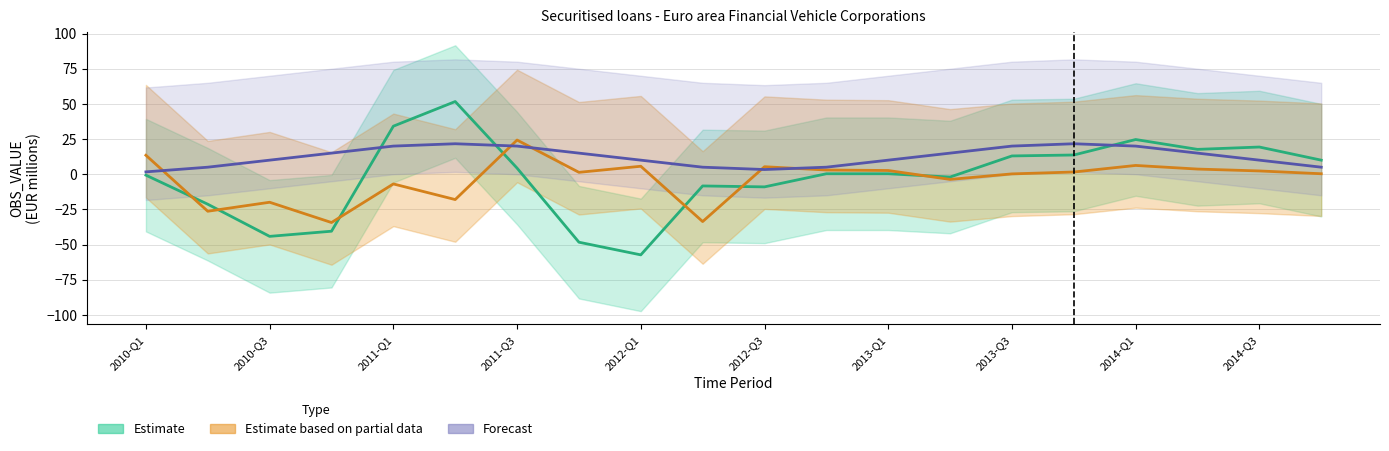

Count the number of data series in this chart.

3